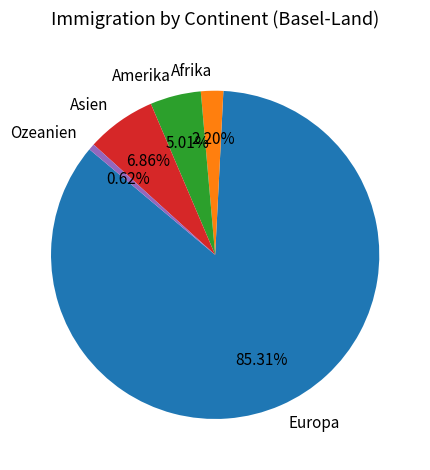

Which category has the biggest portion of the pie?

Europa